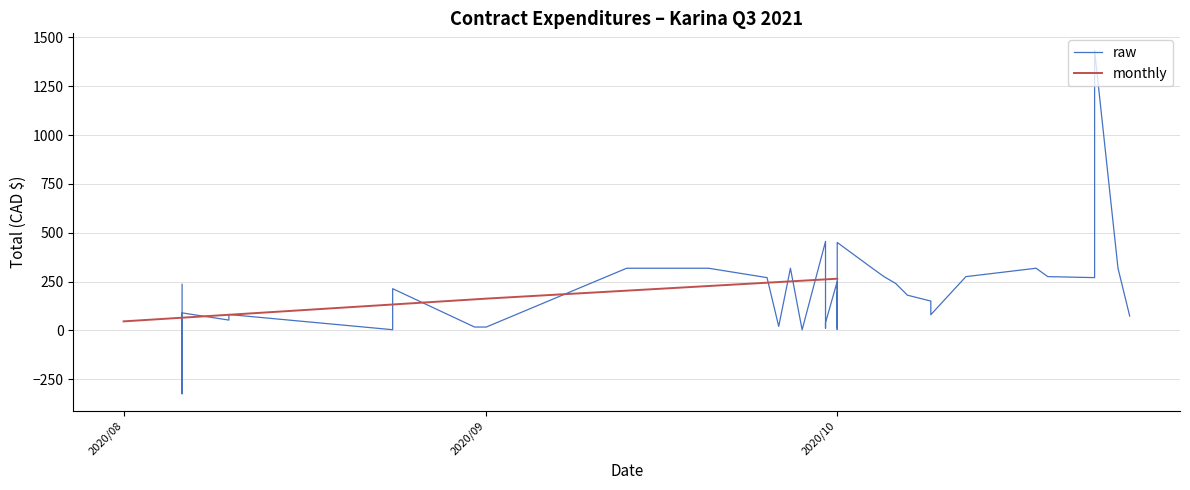

What is the minimum value shown in the chart?

-325.0